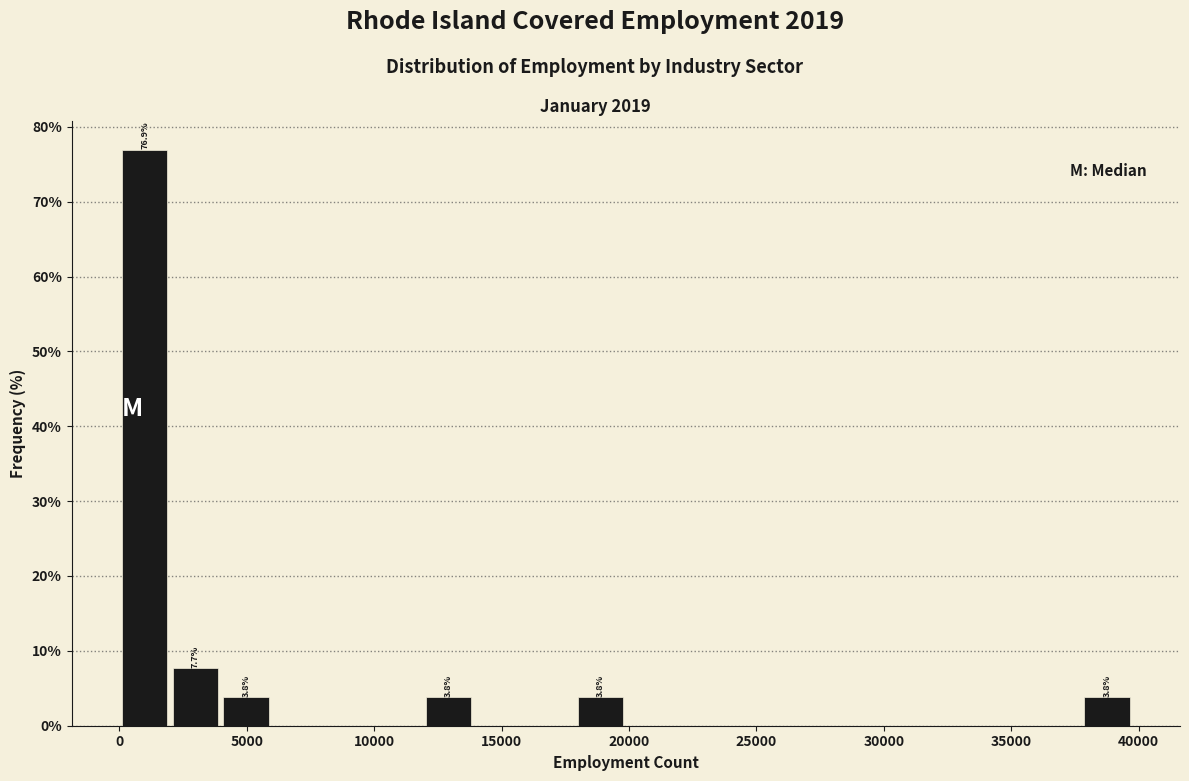

Around what value on the x-axis is the tallest bar? Give the approximate position of its centre, as read against the axis.

1000